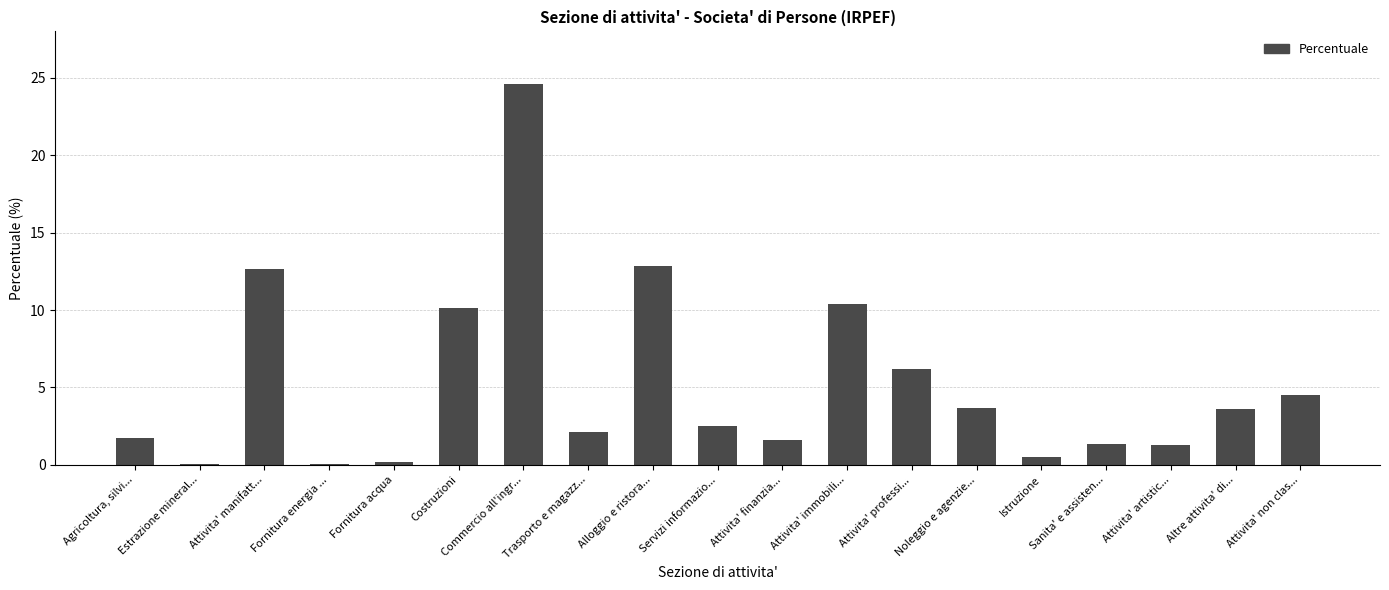

How many distinct data groups are displayed?

1